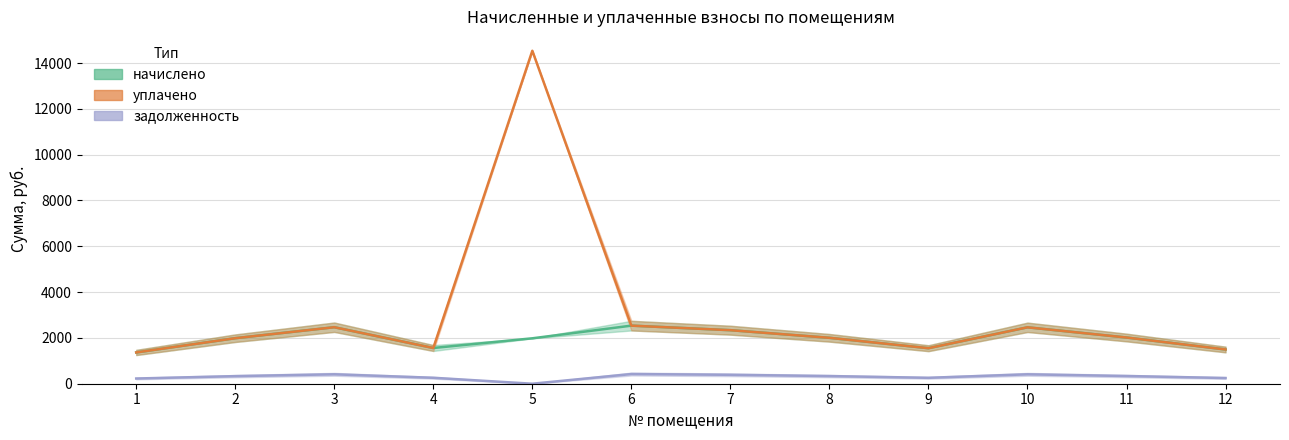

Reading left to right, list all the values displayed in this chart.

начислено: 1=1365.1	2=1987.2	3=2466.7	4=1559.5	5=1982.9	6=2535.8	7=2337.1	8=2004.5	9=1550.9	10=2462.4	11=2017.4	12=1494.7
уплачено: 1=1365.1	2=1987.2	3=2466.7	4=1559.5	5=14537.3	6=2535.8	7=2337.1	8=2004.5	9=1550.9	10=2462.4	11=2017.4	12=1494.7
задолженность: 1=227.5	2=331.2	3=411.1	4=259.9	5=0.0	6=422.6	7=389.5	8=334.1	9=258.5	10=410.4	11=336.2	12=249.1